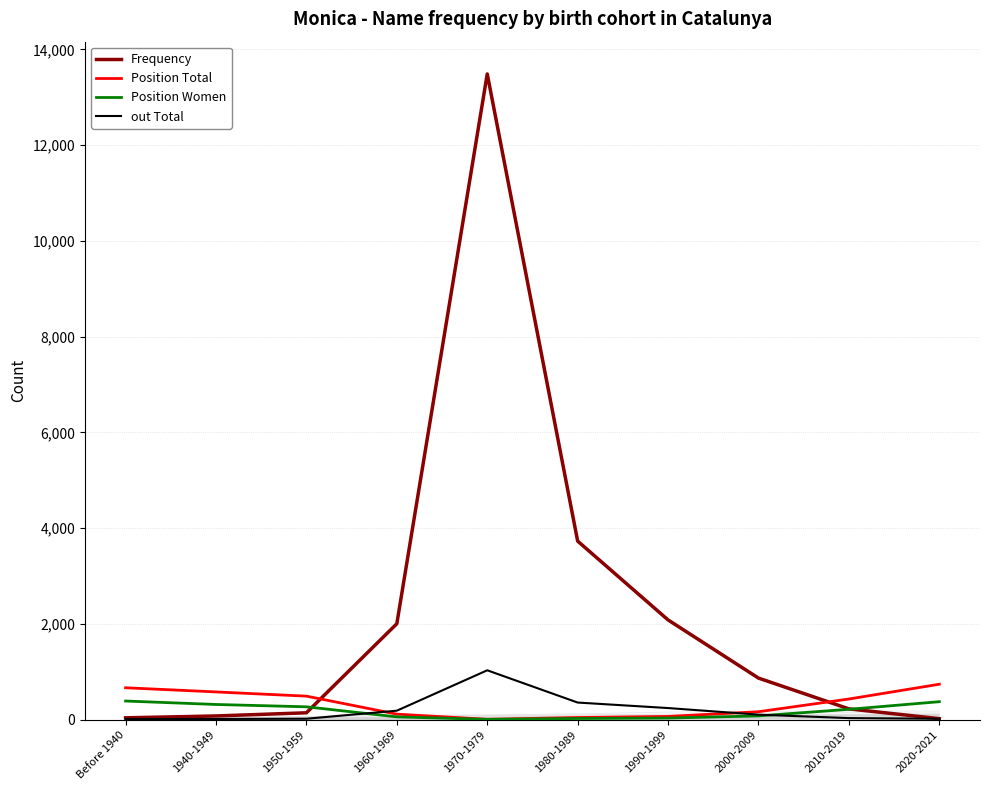

The value of Frequency at 1940-1949 is 75. True or false?

True